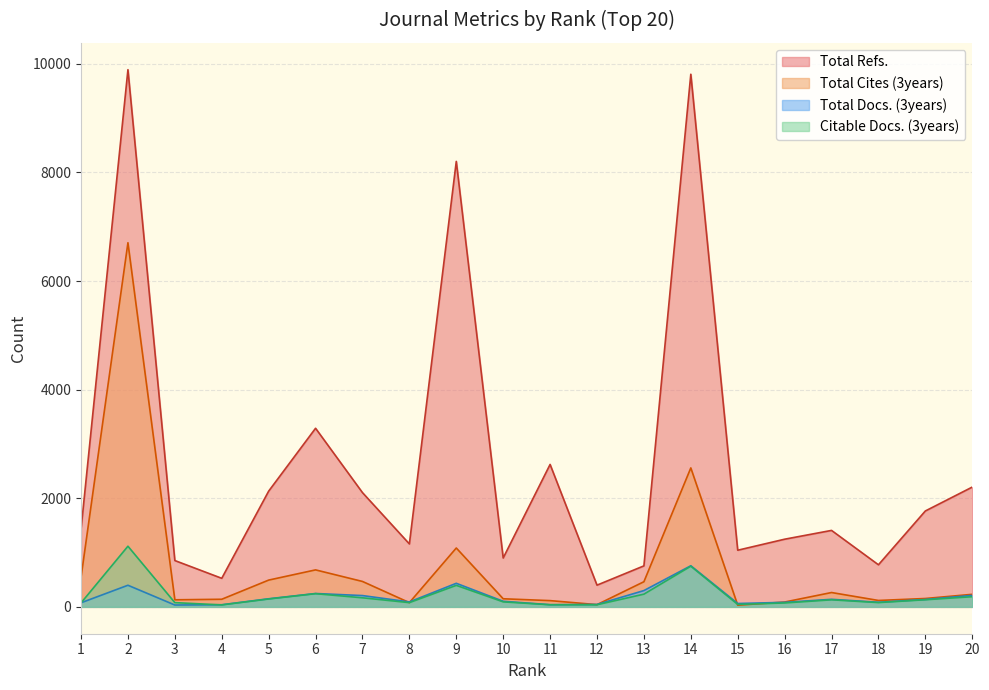

True or false: Citable Docs. (3years) and Total Cites (3years) cross at least once.

False